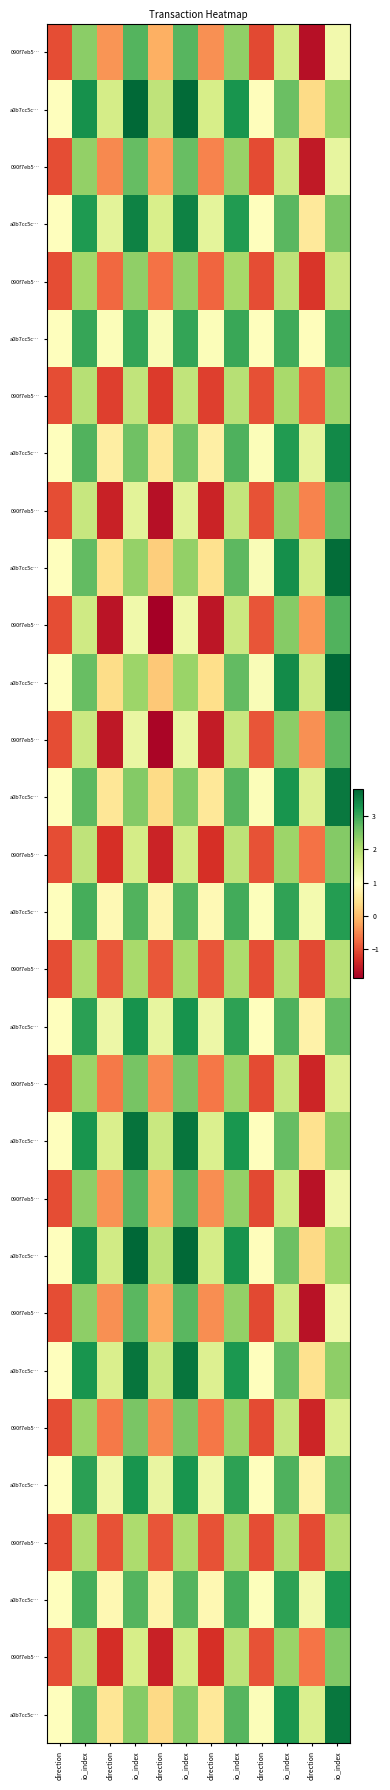

At which category is the sum across all series the highest?

io_index